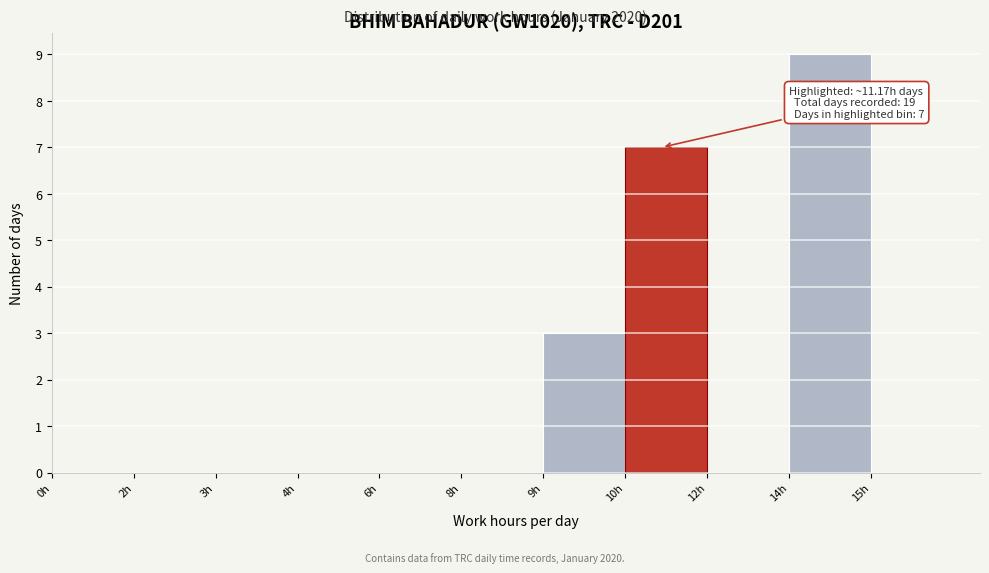

Reading right to left, extract all data points from this chart.

14h=9	12h=0	10h=7	9h=3	8h=0	6h=0	4h=0	3h=0	2h=0	0h=0